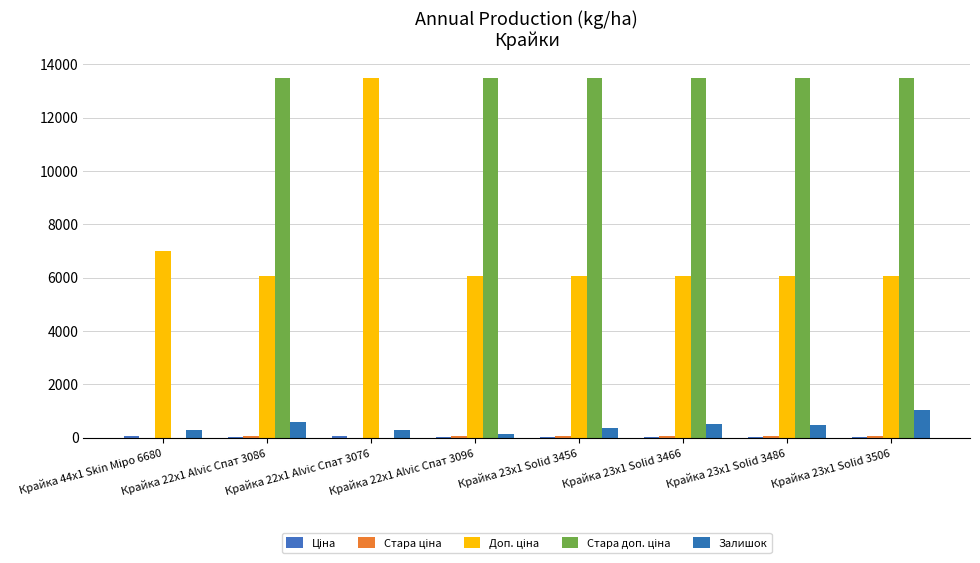

Count the number of categories in the chart.

8